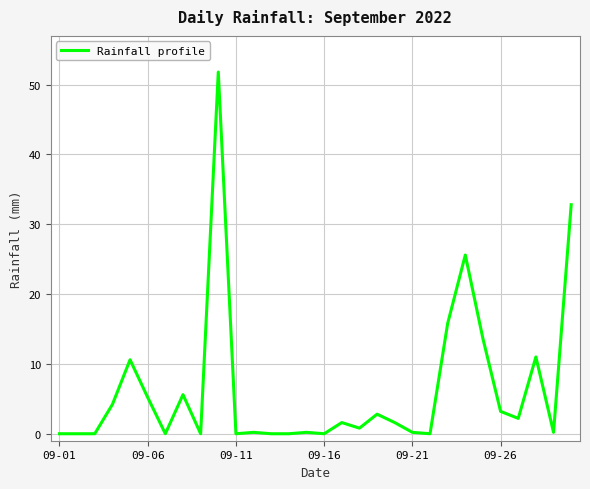

What is the difference between the maximum and minimum values?

51.8